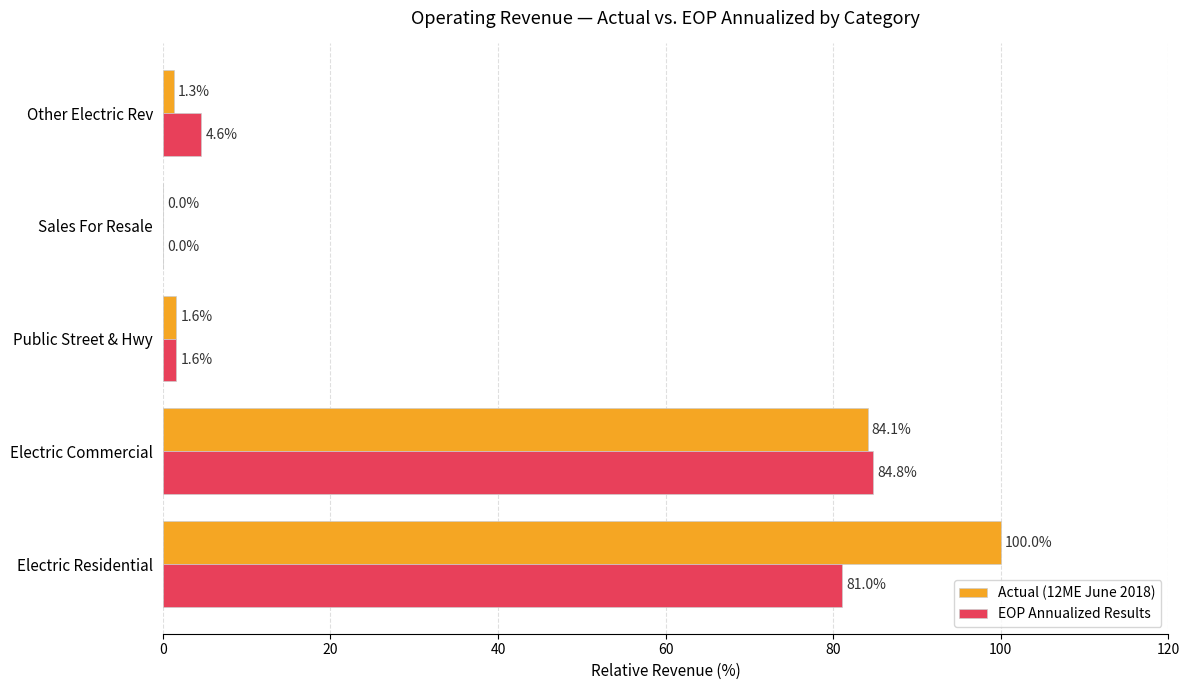

What is the sum of all EOP Annualized Results values?

172.0